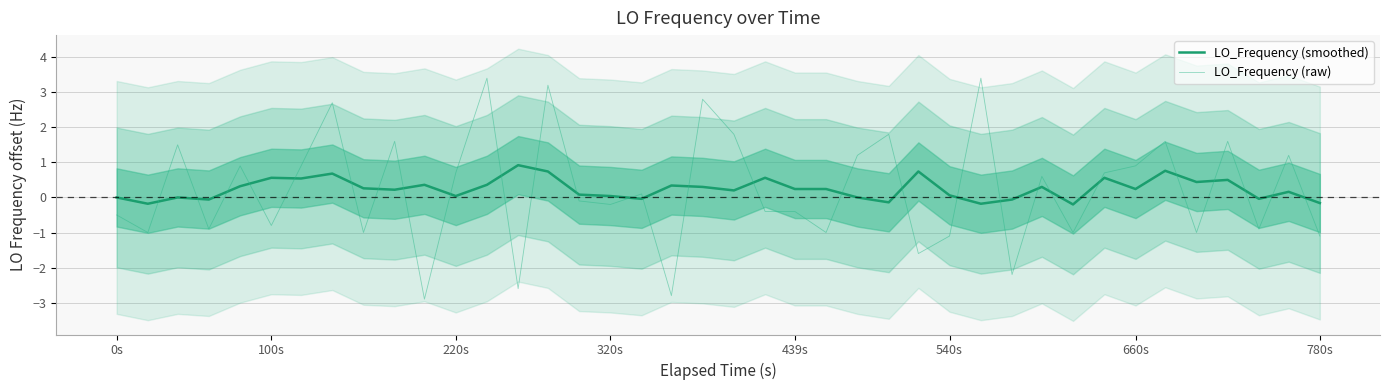

How many positive values does the LO_Frequency (raw) series have?

20